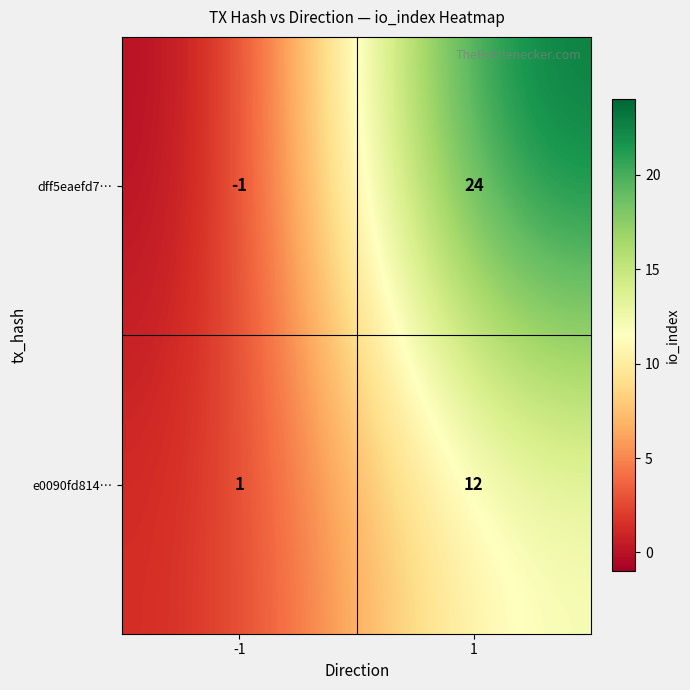

Reading left to right, list all the values displayed in this chart.

dff5eaefd7…: -1=-1	1=24
e0090fd814…: -1=1	1=12